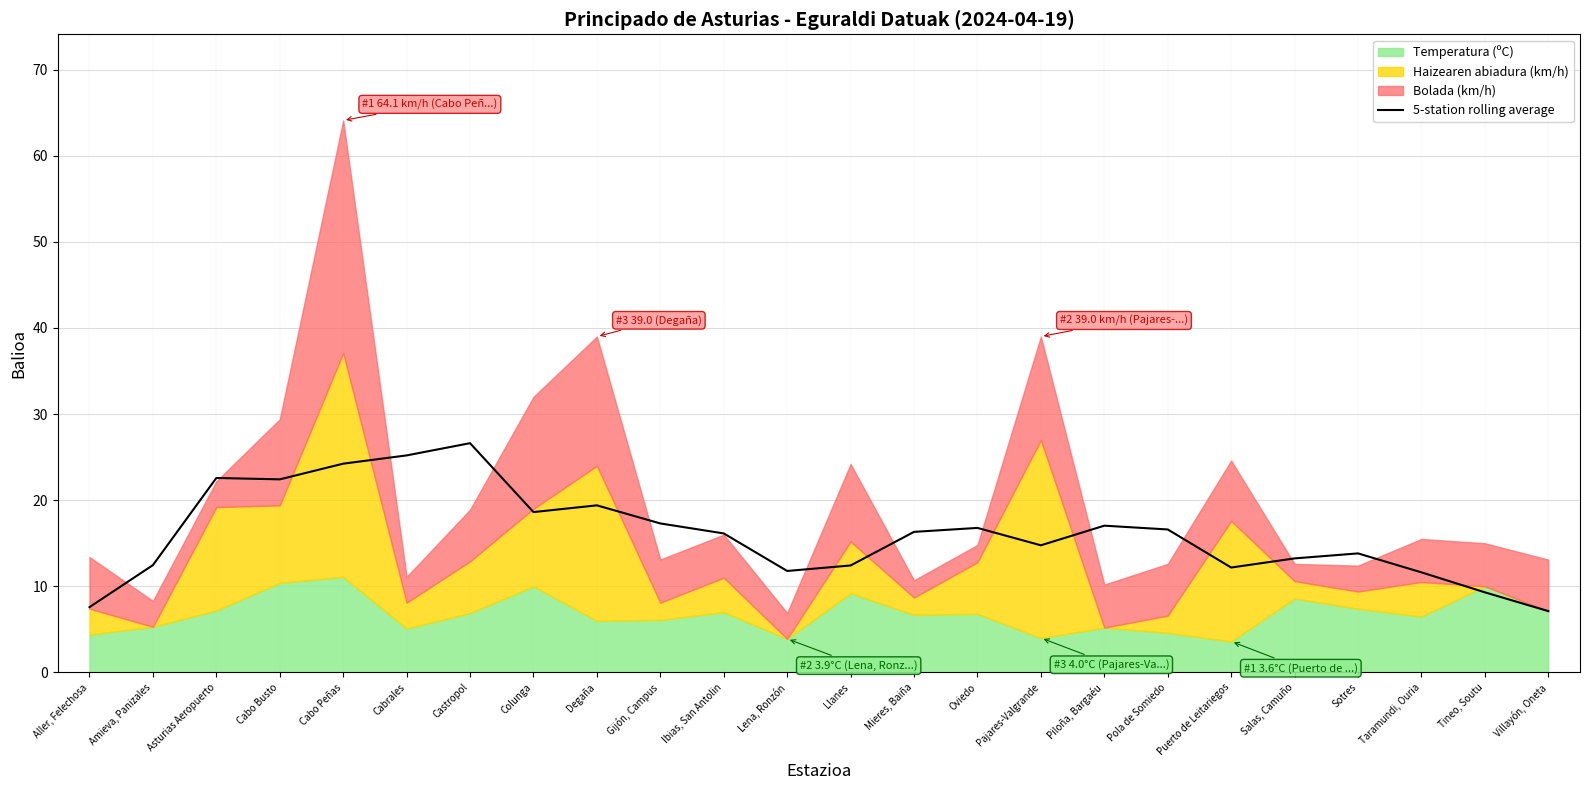

What is the difference between the maximum and minimum values?

19.5